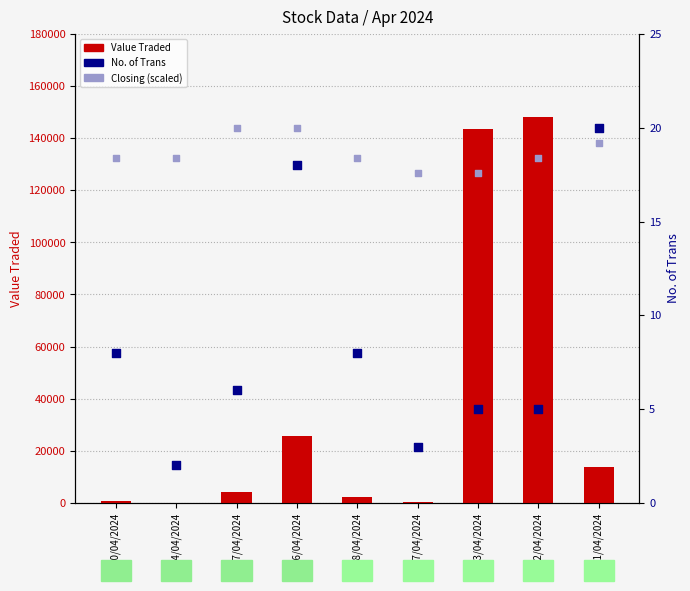

Is the value of No. of Trans at 16/04/2024 greater than the value of Value Traded at 30/04/2024?

No